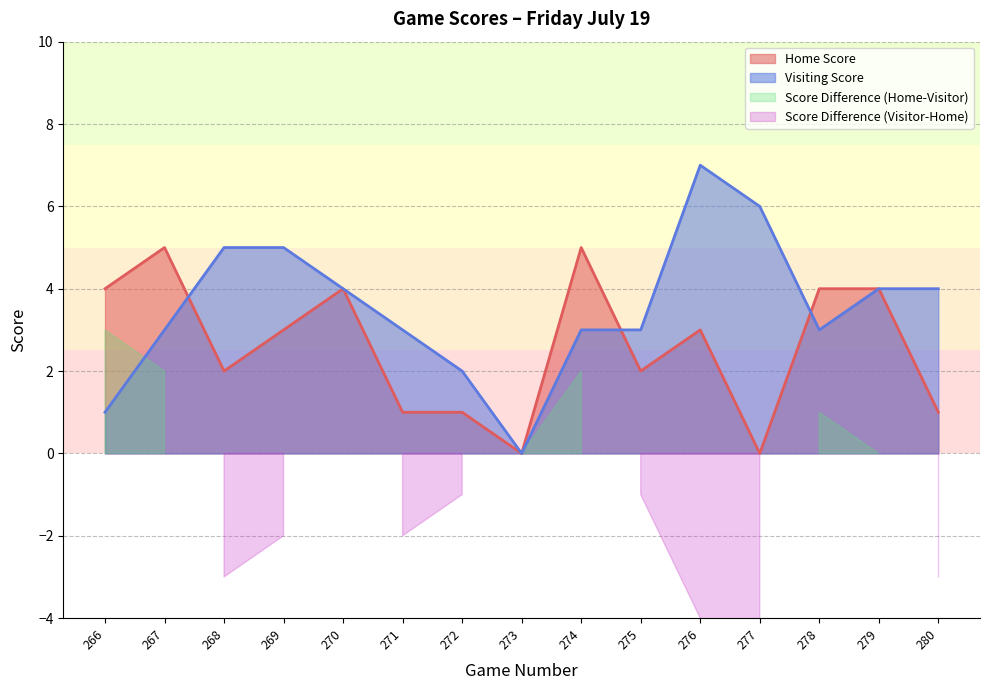

Reading right to left, transcribe all the data shown in this chart.

Home Score: 280=1	279=4	278=4	277=0	276=3	275=2	274=5	273=0	272=1	271=1	270=4	269=3	268=2	267=5	266=4
Visiting Score: 280=4	279=4	278=3	277=6	276=7	275=3	274=3	273=0	272=2	271=3	270=4	269=5	268=5	267=3	266=1